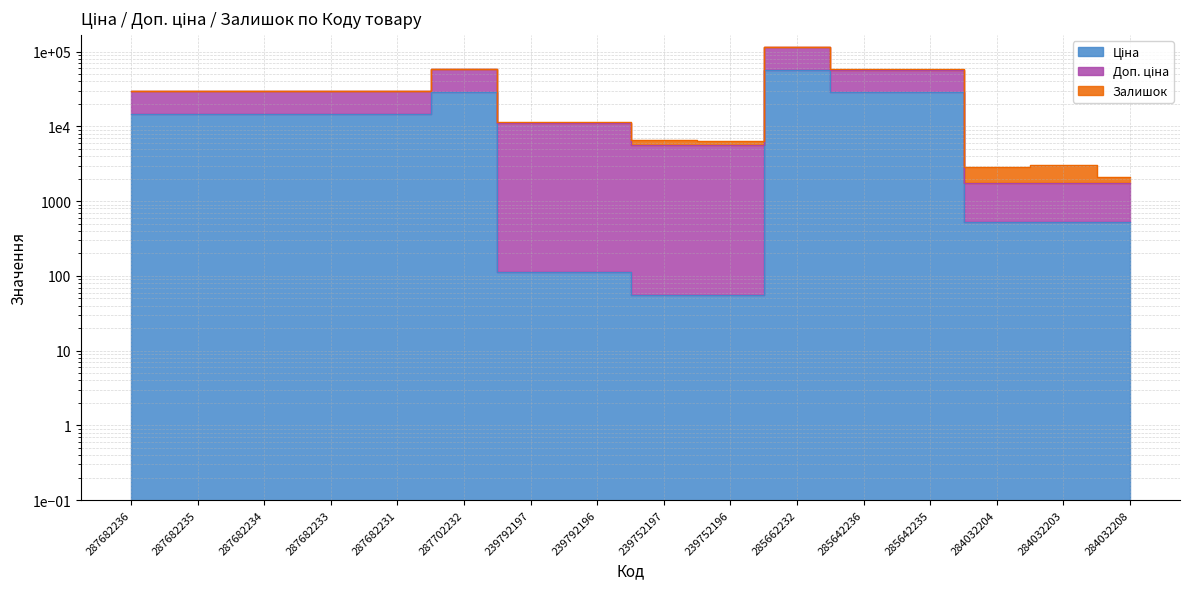

True or false: Доп. ціна and Ціна cross at least once.

False